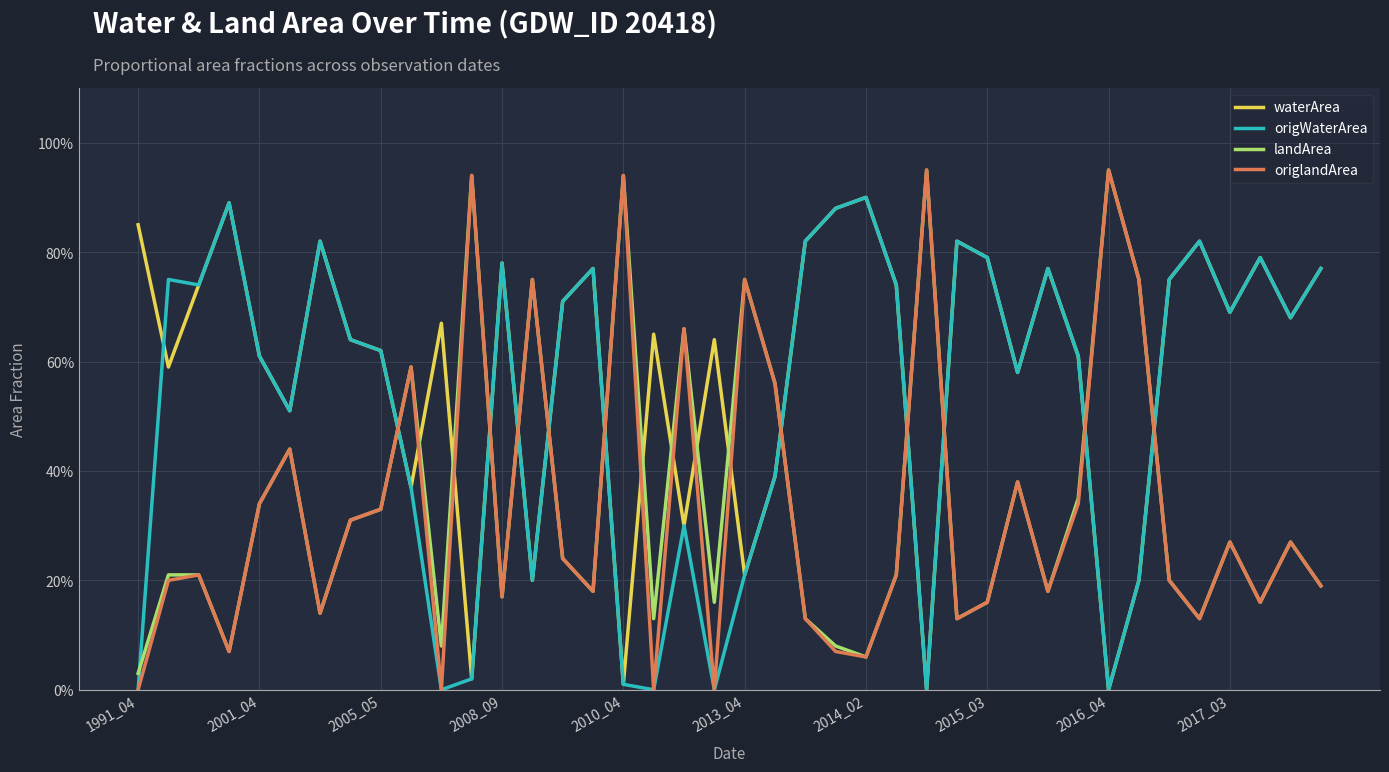

What is the average value of the landArea series?

0.3